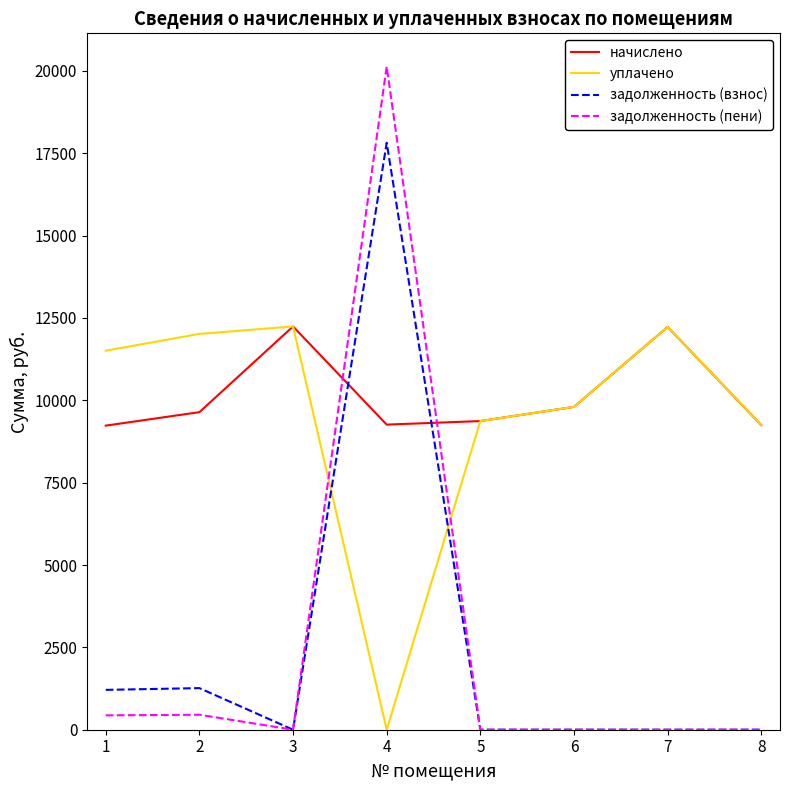

The value of задолженность (взнос) at 3 is 0.0. True or false?

True